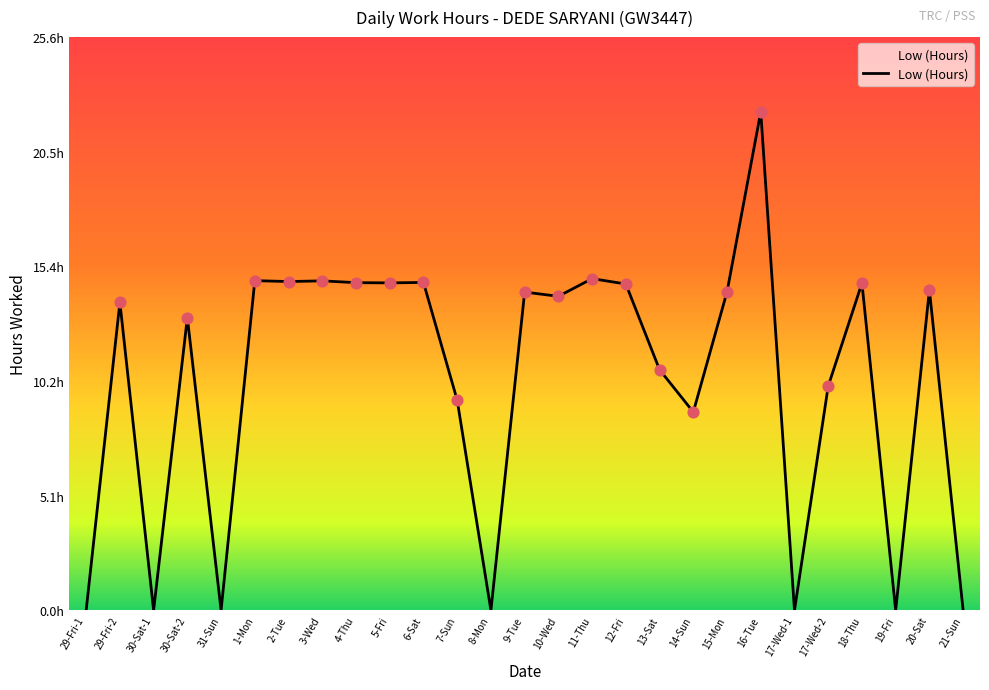

Does the chart have visible grid lines?

No